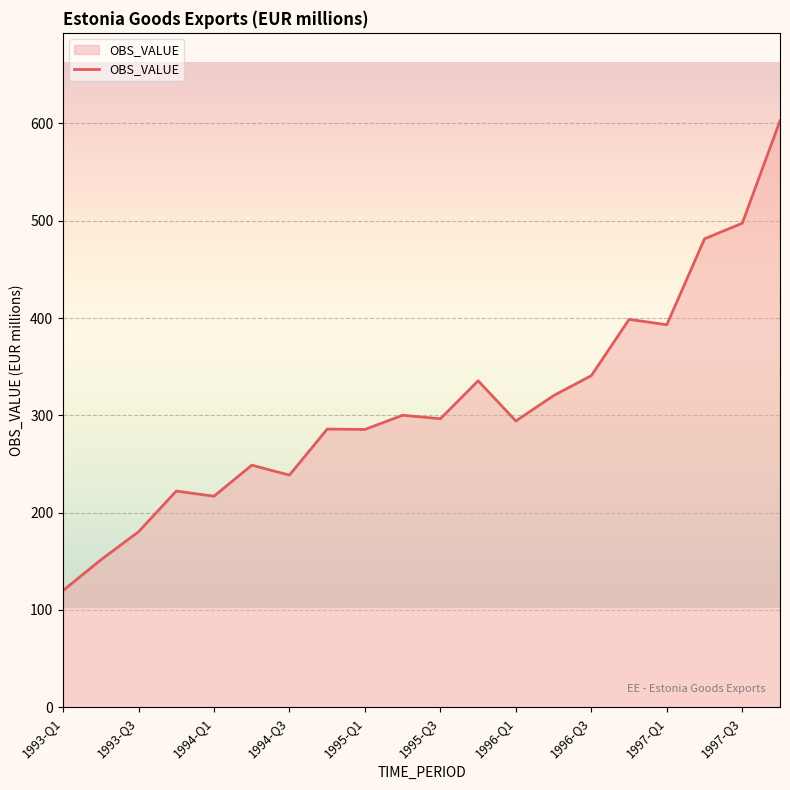

What is the maximum value shown in the chart?

602.6